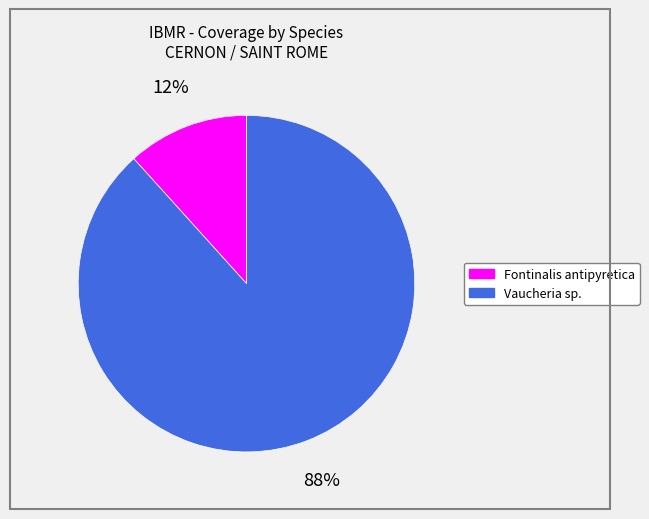

True or false: Vaucheria sp. accounts for 88% of the total.

True